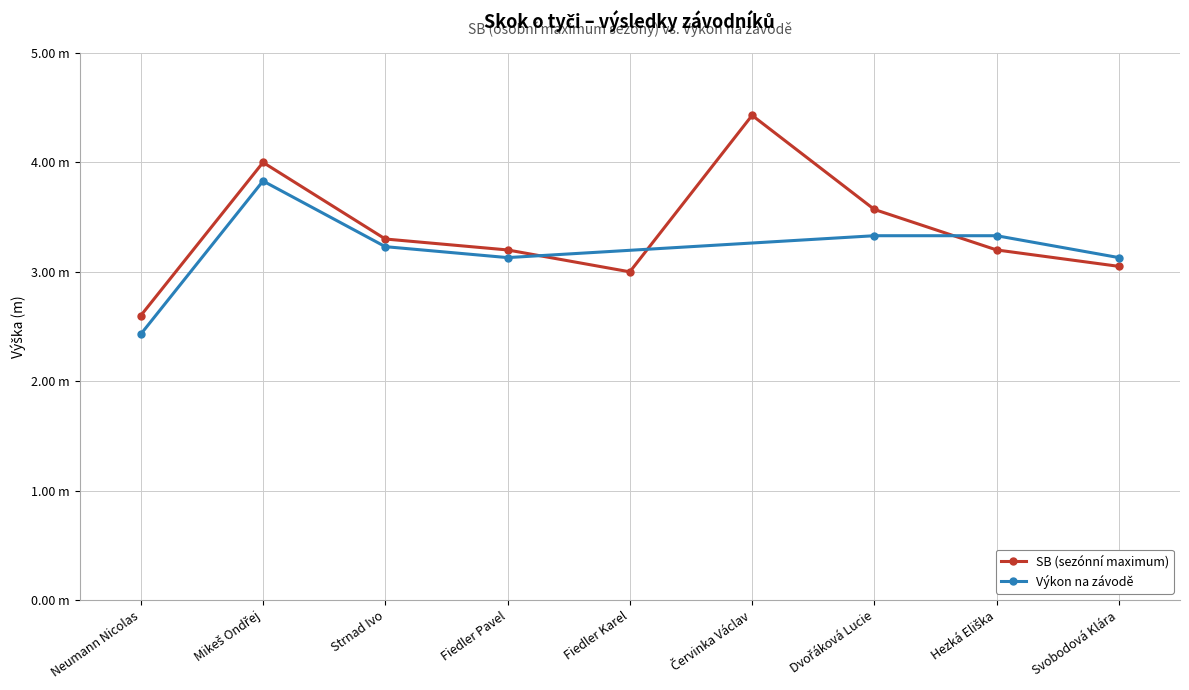

Reading left to right, extract all data points from this chart.

2.6	4.0	3.3	3.2	3.0	4.4	3.6	3.2	3.0